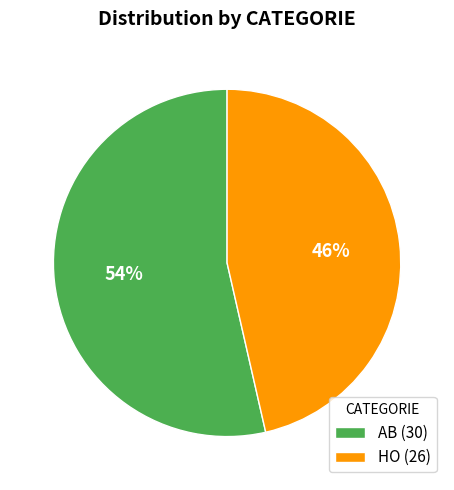

How many segments does this pie chart have?

2